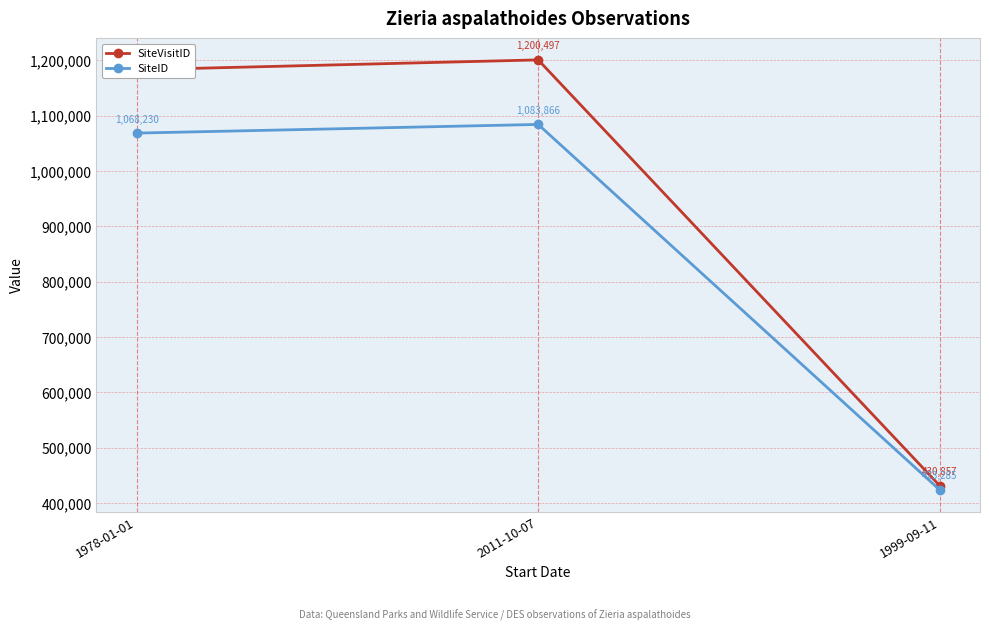

Reading left to right, extract all data points from this chart.

SiteVisitID: 1182675	1200497	430857
SiteID: 1068230	1083866	423285